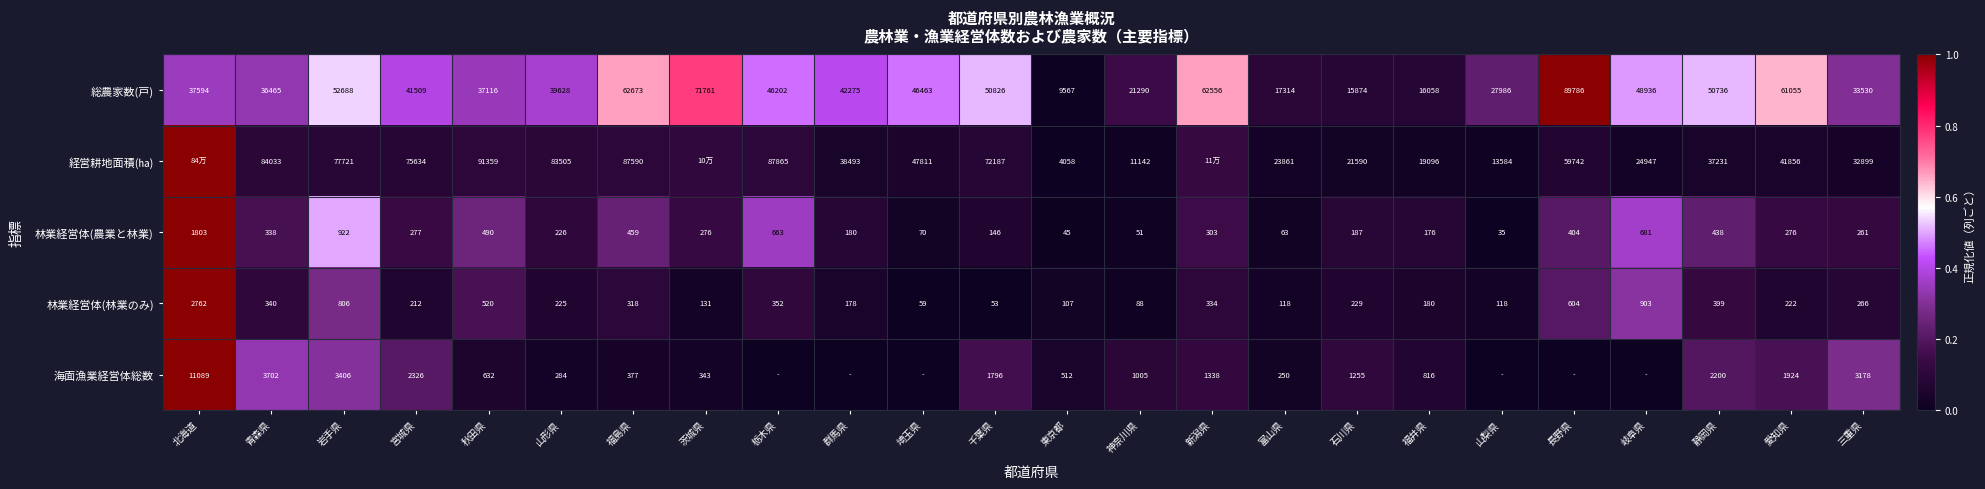

What is the maximum value shown in the chart?

1.0